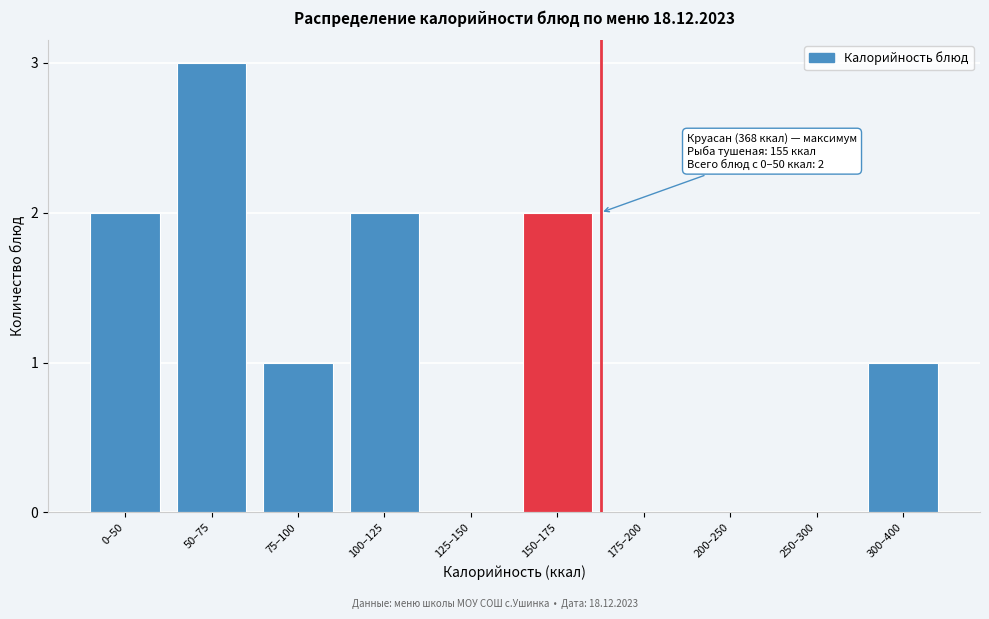

Reading left to right, list all the values displayed in this chart.

0–50=2	50–75=3	75–100=1	100–125=2	125–150=0	150–175=2	175–200=0	200–250=0	250–300=0	300–400=1